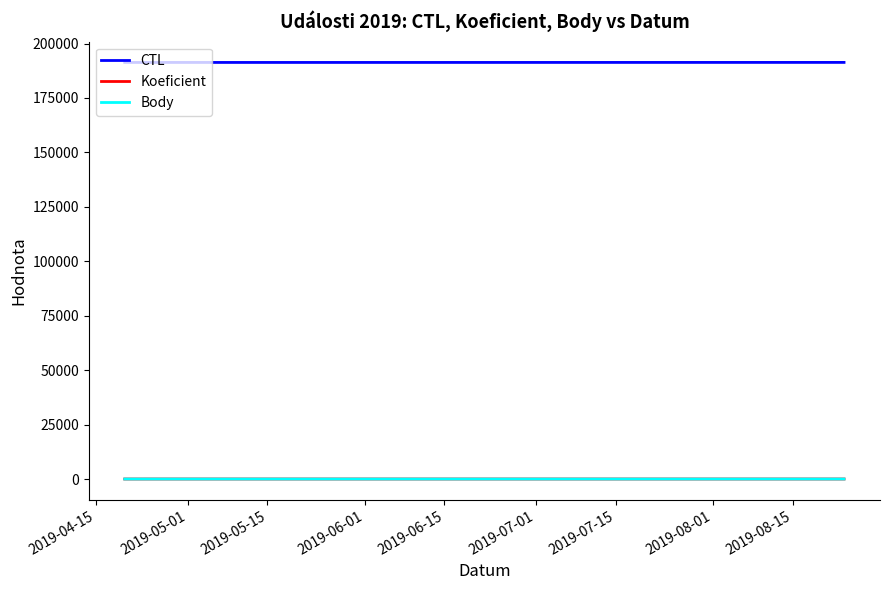

Is this an area chart (filled region under the line)?

No